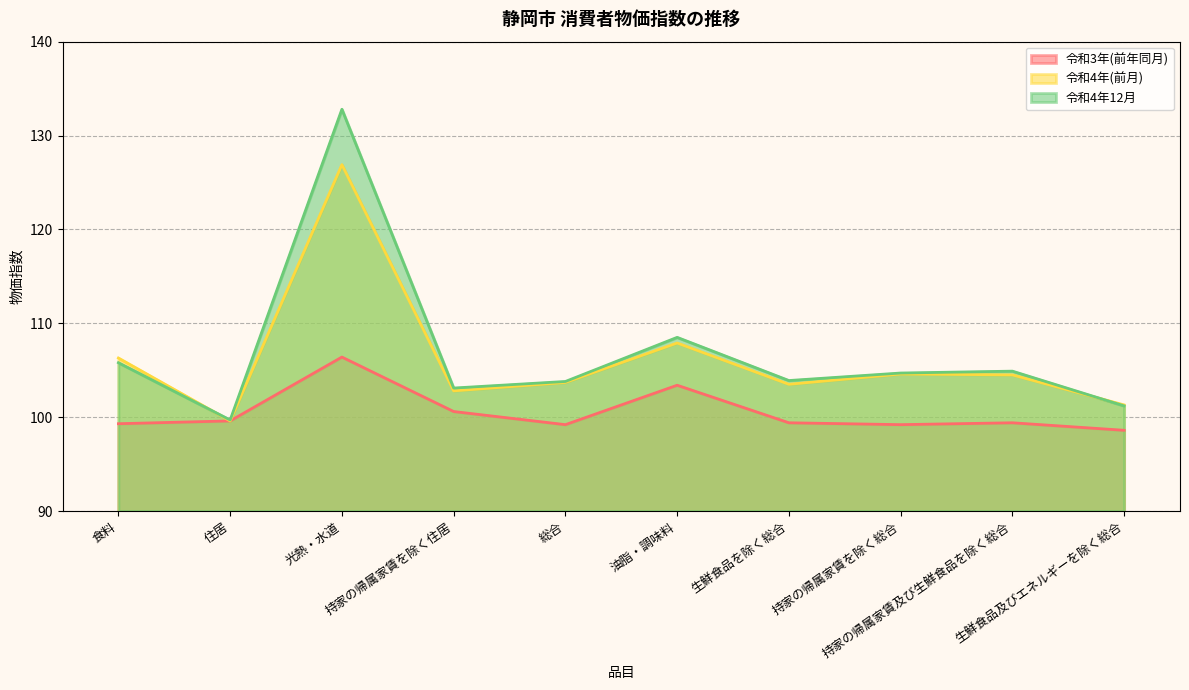

Rank the categories by 令和3年(前年同月) value from lowest to highest.

生鮮食品及びエネルギーを除く総合, 総合, 持家の帰属家賃を除く総合, 食料, 生鮮食品を除く総合, 持家の帰属家賃及び生鮮食品を除く総合, 住居, 持家の帰属家賃を除く住居, 油脂・調味料, 光熱・水道